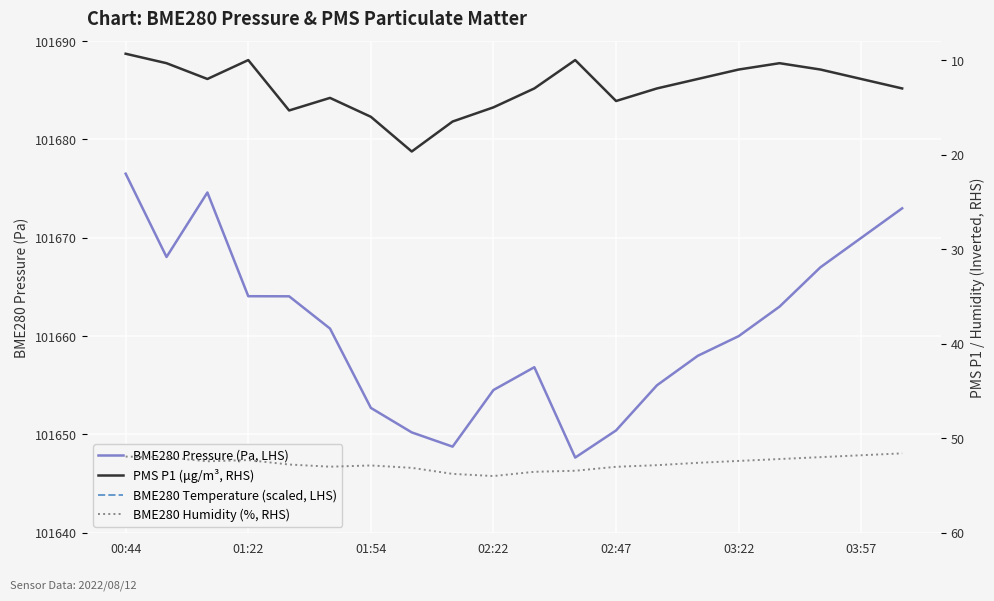

What is the difference between the maximum and minimum values in the BME280 Temperature (scaled, LHS) series?

5520.0